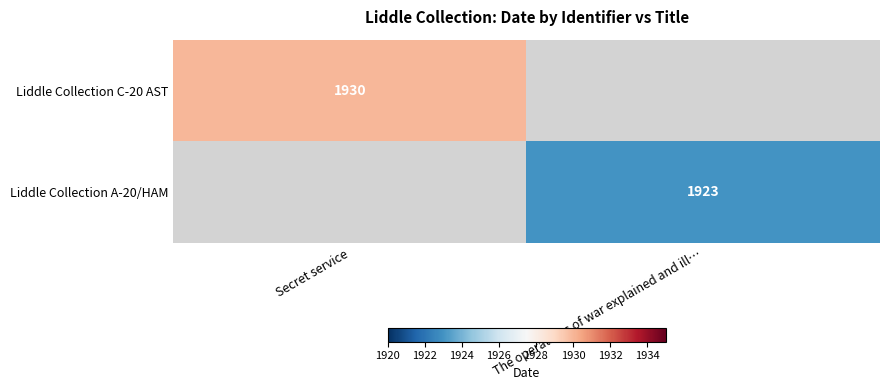

True or false: Liddle Collection C-20 AST has a value of 769 at Secret service.

False